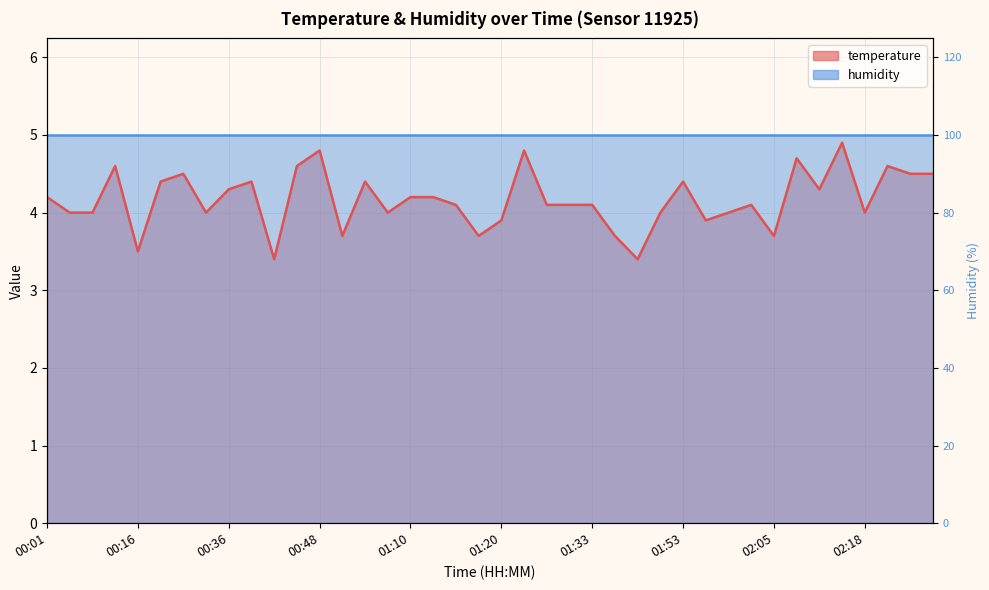

What is the greatest value displayed?

4.9